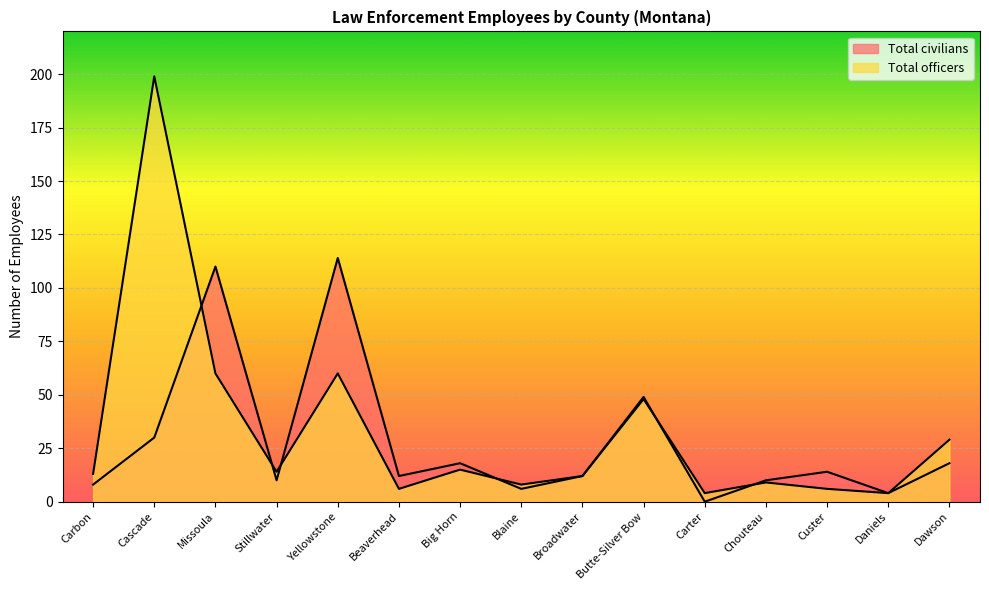

How many interior local peaks does the Total officers series have?

5